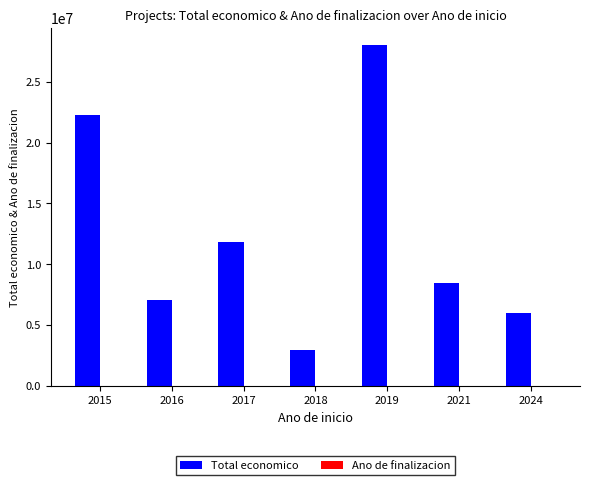

Which series has the largest total across all categories?

Total economico